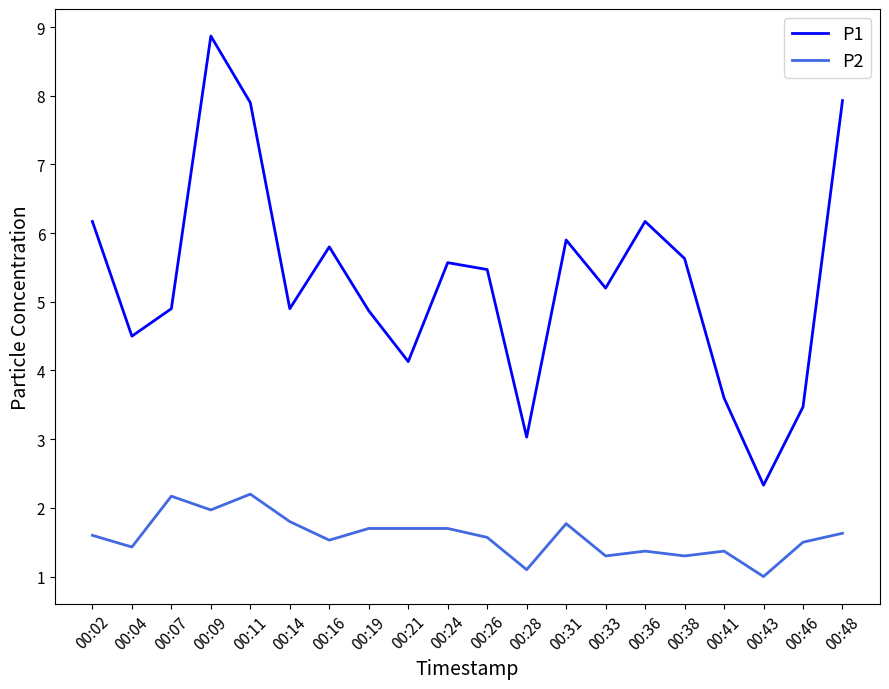

How many values in the P1 series are below 5?

9